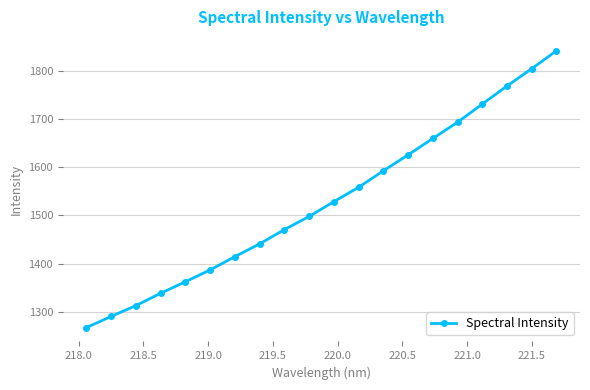

What is the value of the 17th point from the left?

1730.8